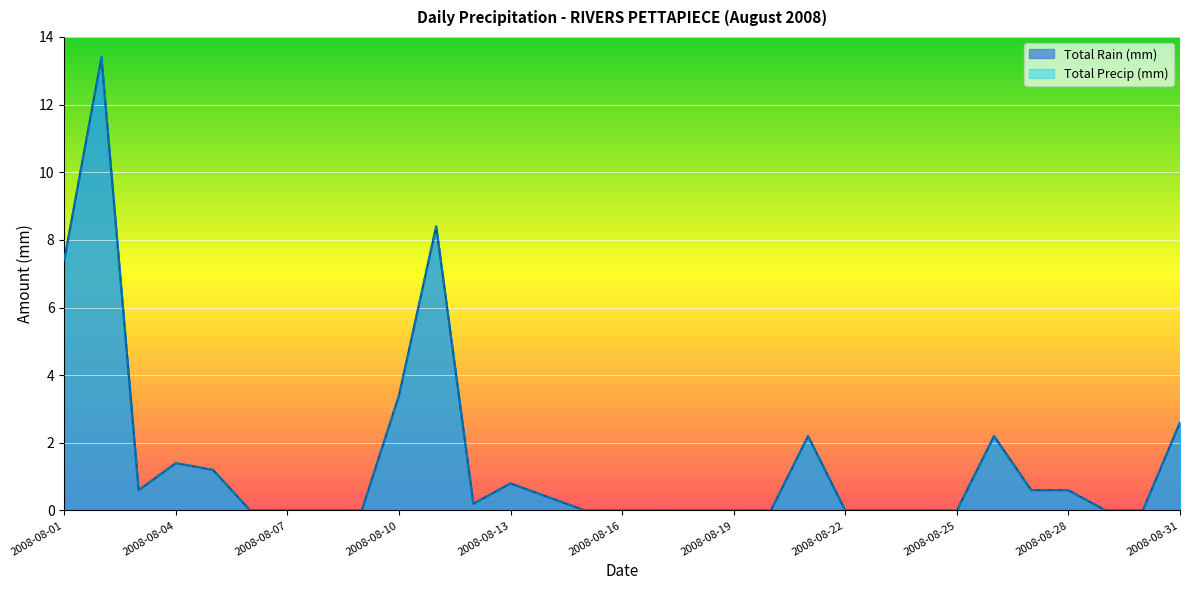

Where is Total Precip (mm) nearest to the value 6?

2008-08-01